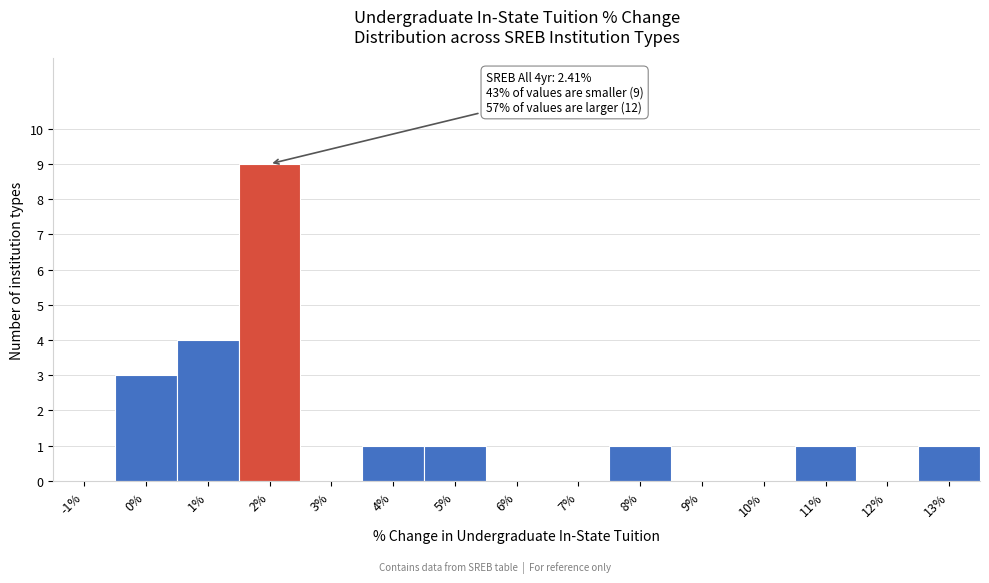

Reading left to right, list all the values displayed in this chart.

-1%=0	0%=3	1%=4	2%=9	3%=0	4%=1	5%=1	6%=0	7%=0	8%=1	9%=0	10%=0	11%=1	12%=0	13%=1